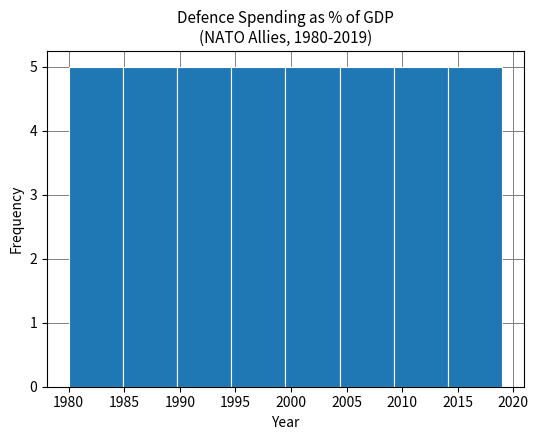

Reading left to right, list every bar in this chart as the range it spans on the x-axis followed by its height. Neither the bar edges nor the heights are printed on the chart, so give them approximately, as read against the axes.

1980.0 to 1985.0: 5
1985.0 to 1990.0: 5
1990.0 to 1994.5: 5
1994.5 to 1999.5: 5
1999.5 to 2004.5: 5
2004.5 to 2009.5: 5
2009.5 to 2014.0: 5
2014.0 to 2019.0: 5